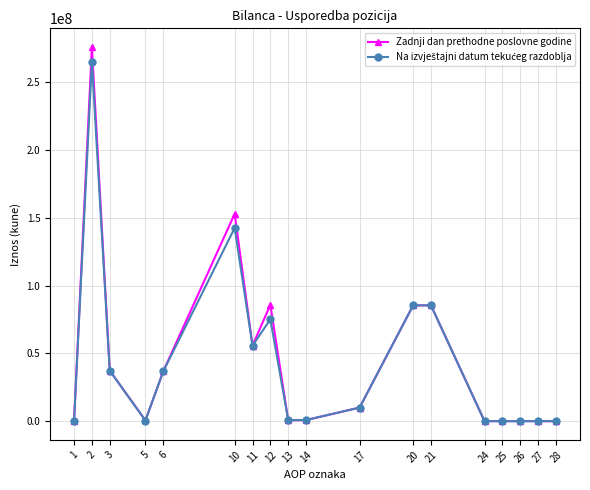

Which series changed the most between 6 and 13?

Zadnji dan prethodne poslovne godine